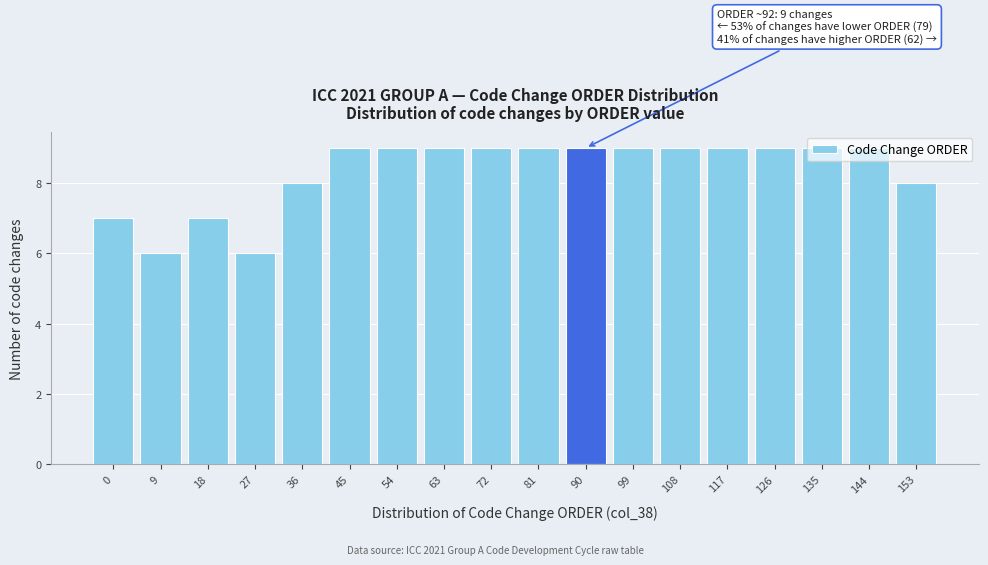

Approximately how many times larger is the value at 99 compared to 144?

1.0